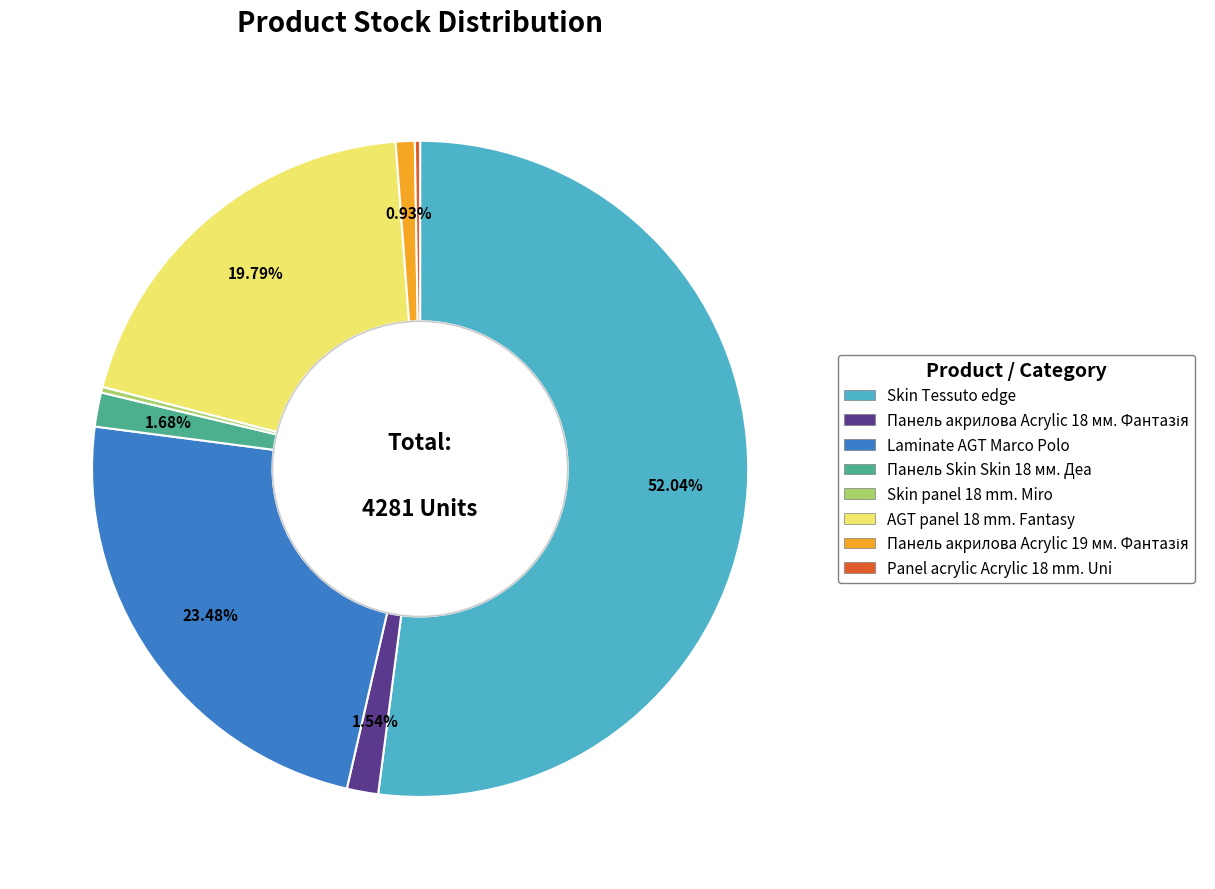

Which has a higher value, Laminate AGT Marco Polo or Панель Skin Skin 18 мм. Деа?

Laminate AGT Marco Polo